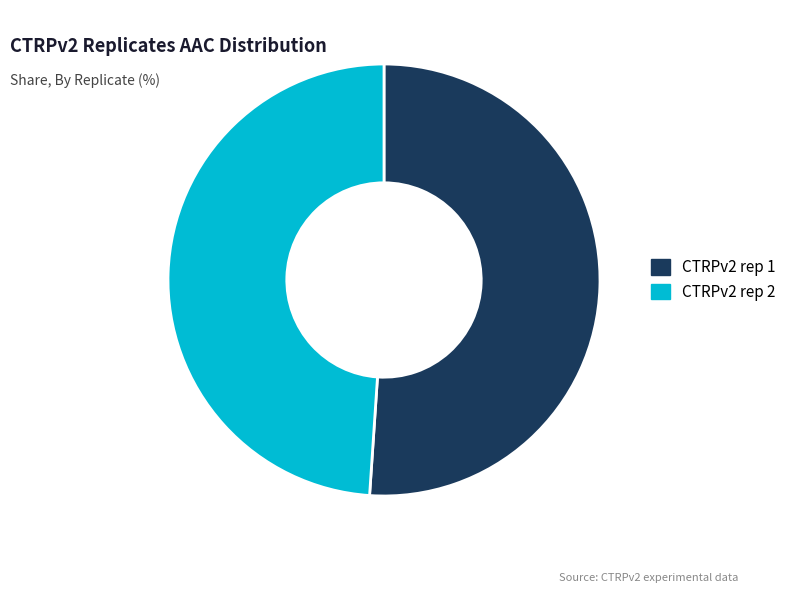

Rank the categories by value from highest to lowest.

CTRPv2 rep 1, CTRPv2 rep 2